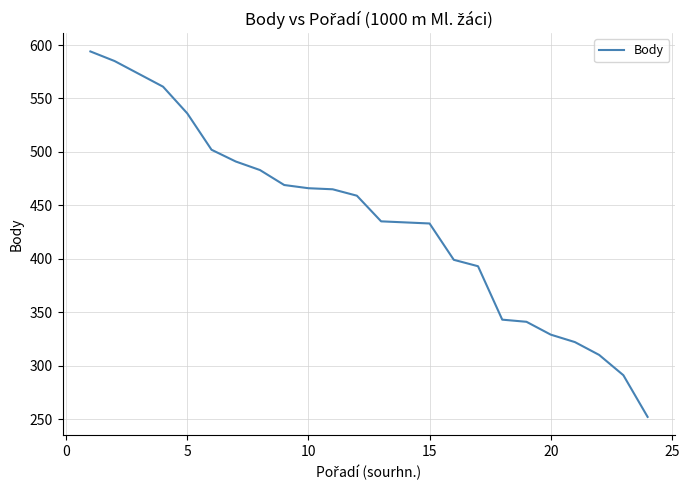

Does the chart display data point markers on the line(s)?

No